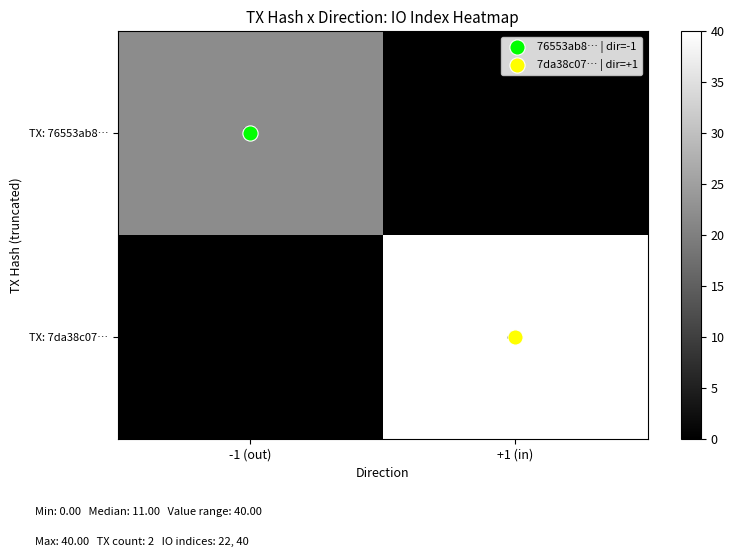

What is the average value of the TX: 76553ab8… series?

11